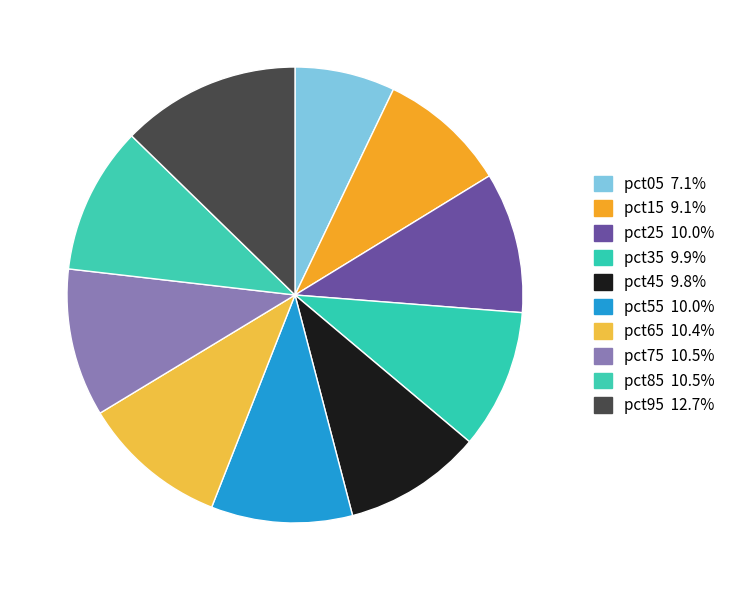

Which has a higher value, pct85 or pct95?

pct95